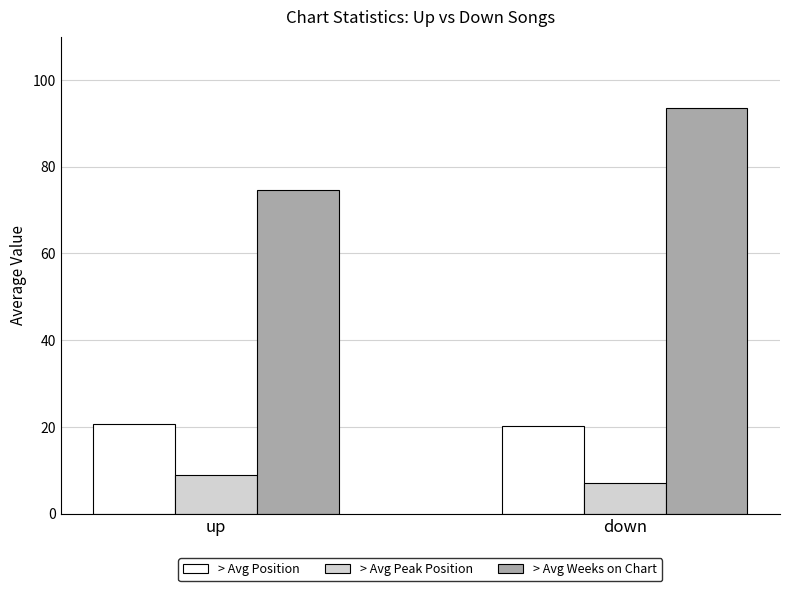

What is the difference between the maximum and minimum values in the > Avg Position series?

0.4